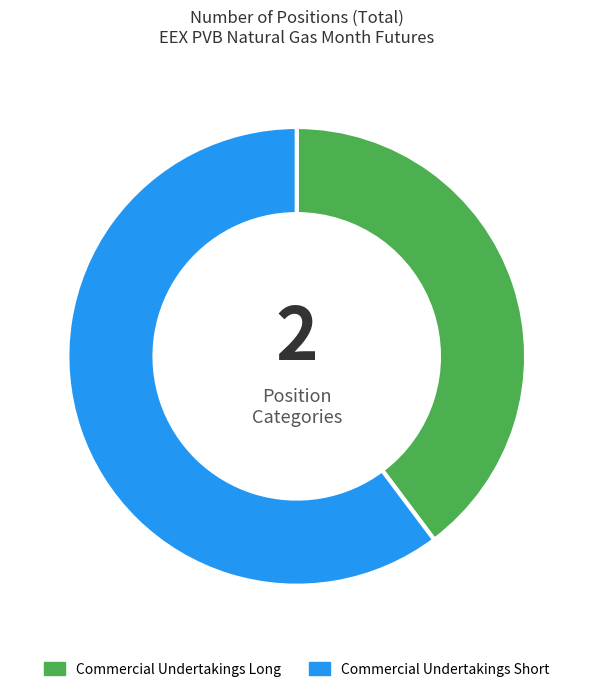

How many slices are in this pie chart?

2